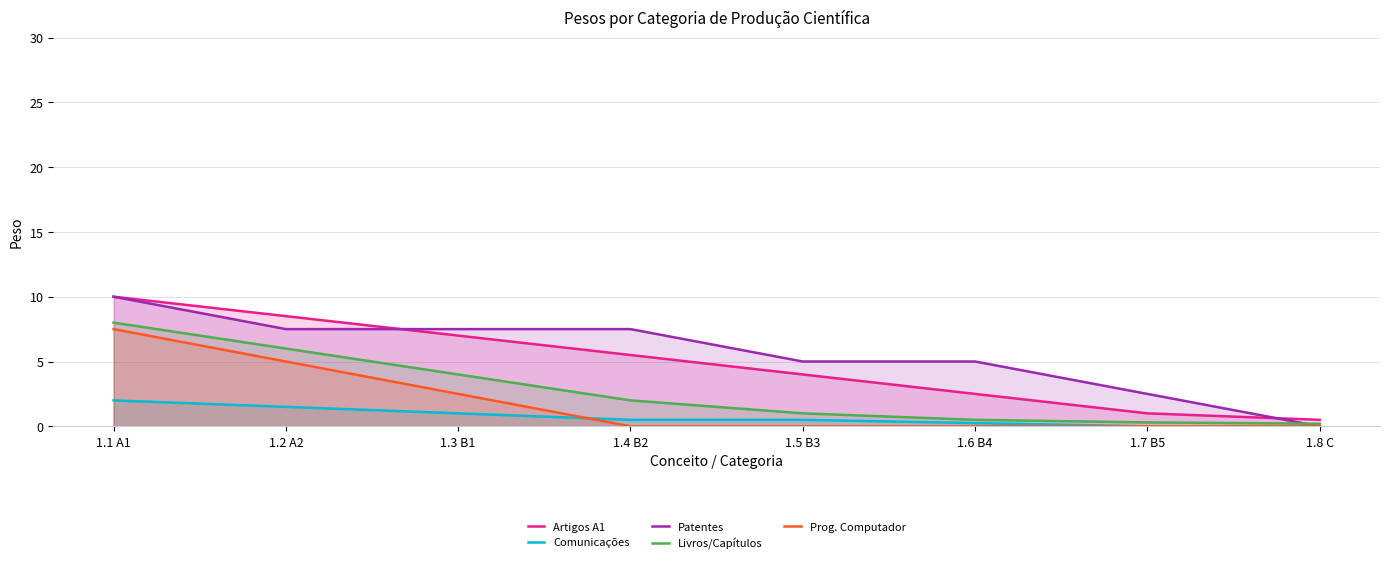

What is the greatest value displayed?

10.0